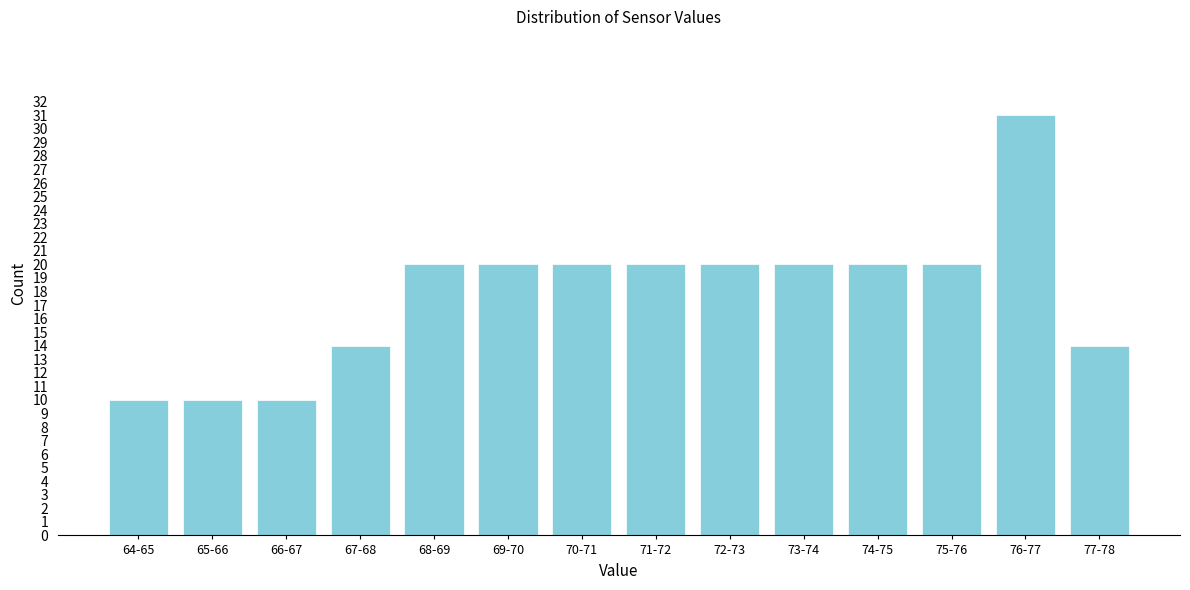

Reading left to right, list all the values displayed in this chart.

10	10	10	14	20	20	20	20	20	20	20	20	31	14